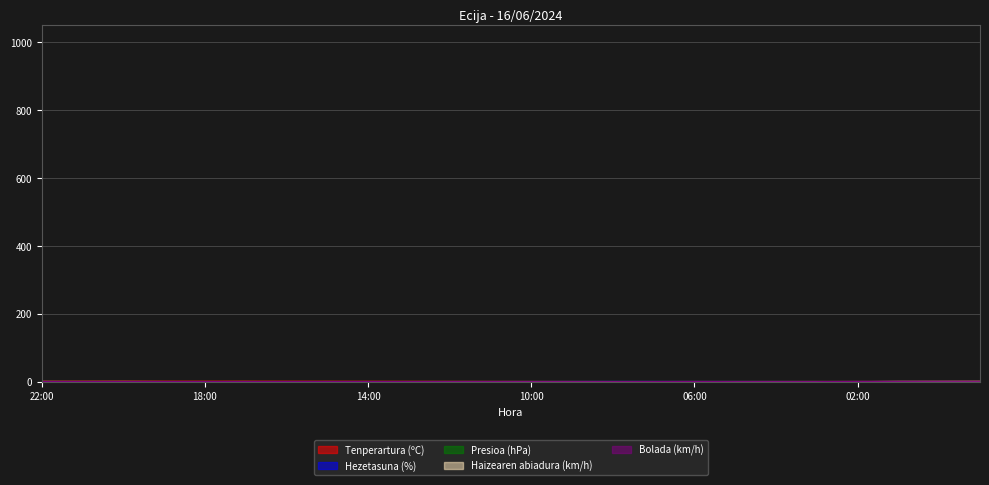

Rank the series by their maximum value, from highest to lowest.

Tenperartura (ºC), Bolada (km/h), Hezetasuna (%), Haizearen abiadura (km/h), Presioa (hPa)